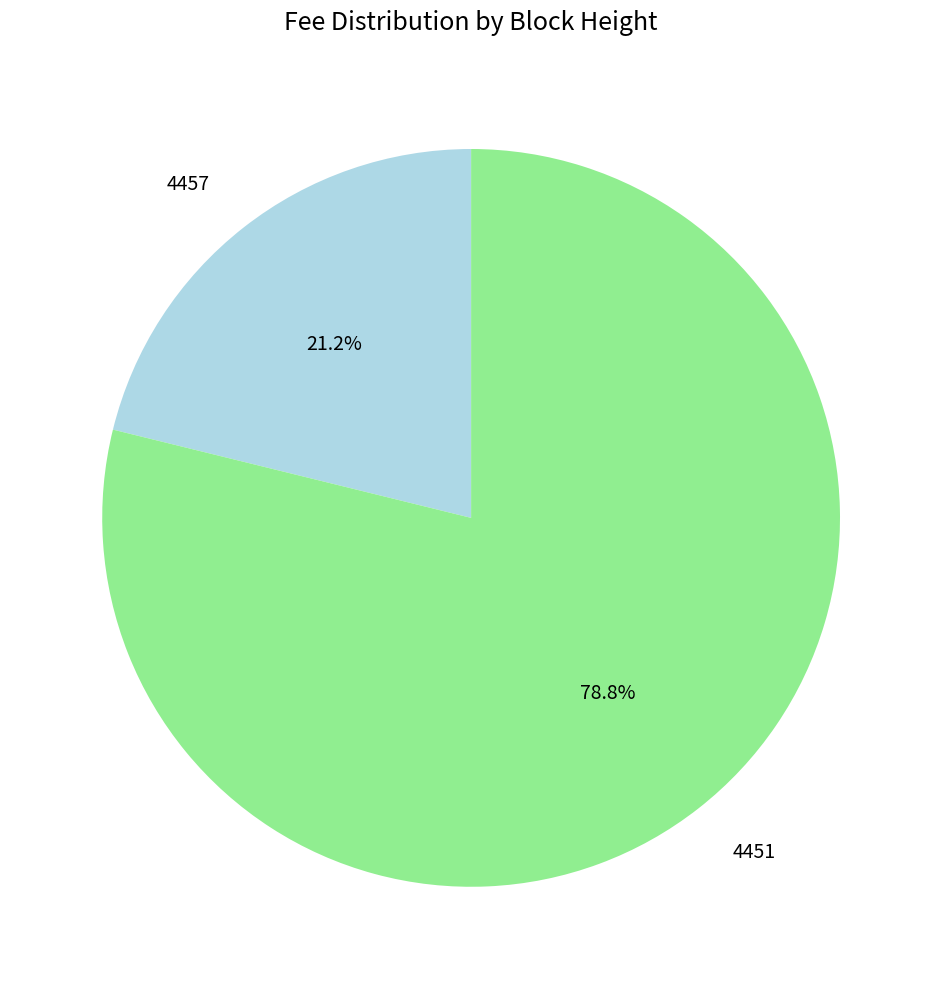

What percentage is the 4457 slice, to the nearest percent?

21%